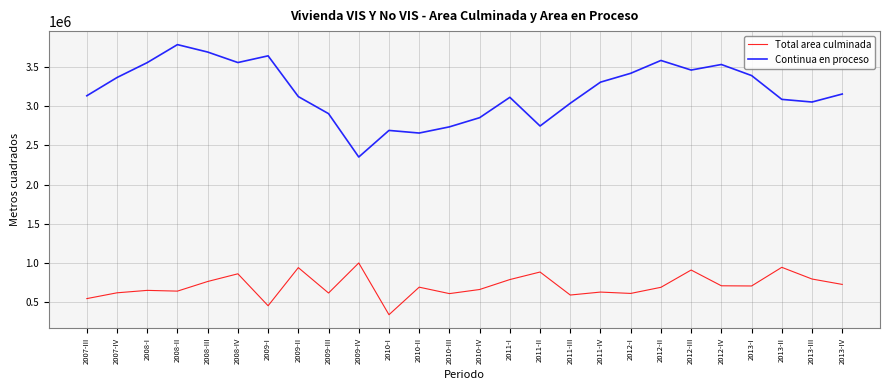

Where does the Total area culminada series first go above 685722?

2008-III